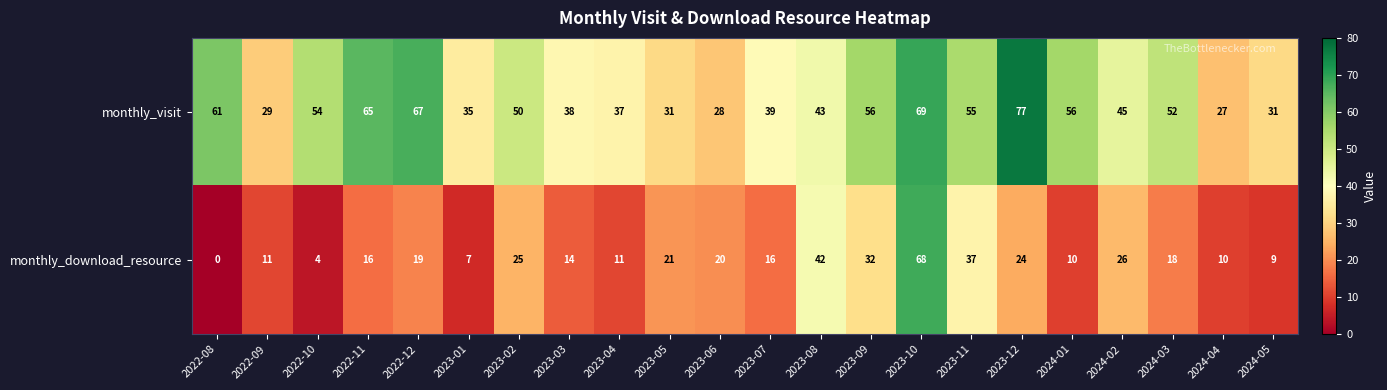

What is the total value across all series at 2023-11?

92